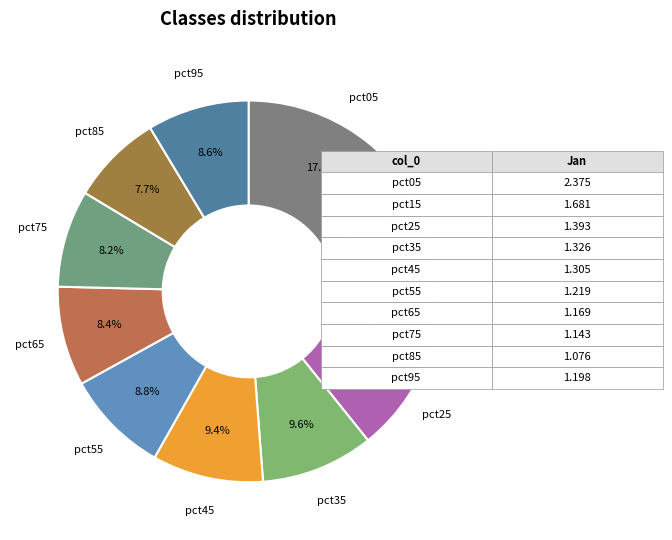

What percentage is NOT represented by pct05?

82.9%